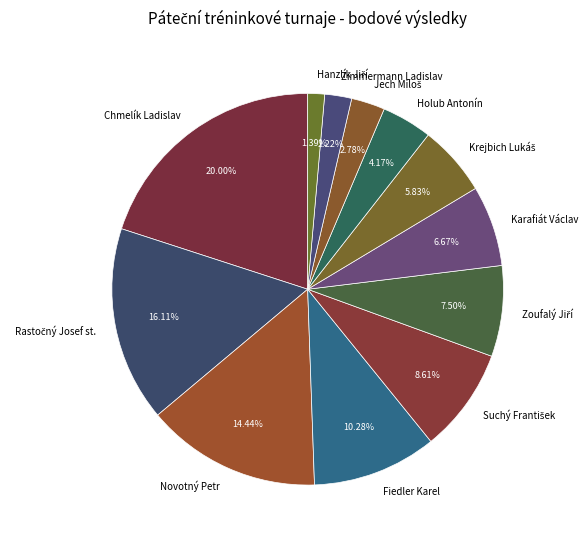

Which slice is the largest?

Chmelík Ladislav